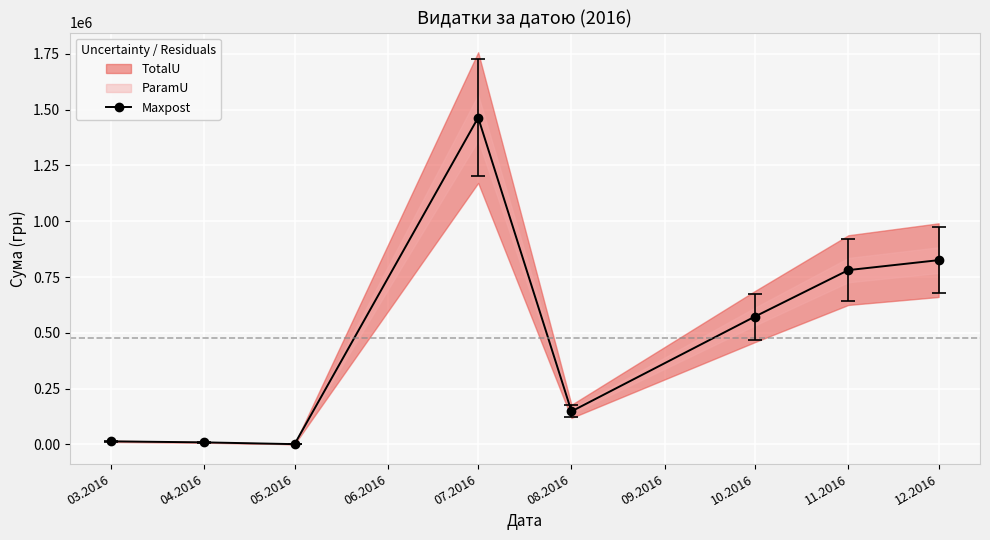

How many interior local valleys does the Maxpost series have?

2